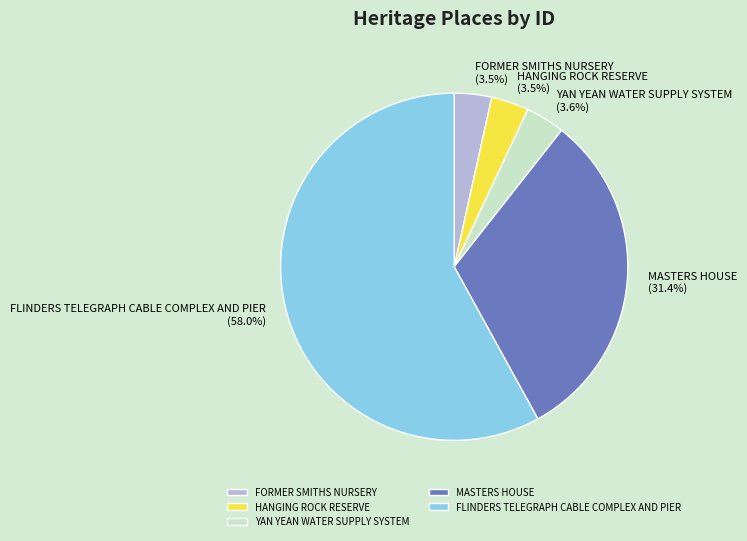

To the nearest percent, what percentage of the pie is FLINDERS TELEGRAPH CABLE COMPLEX AND PIER?

58%